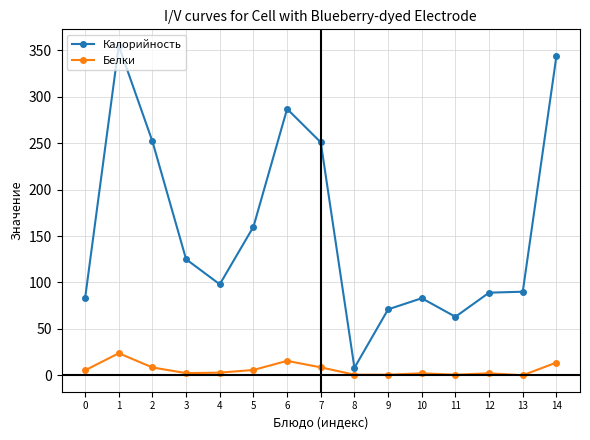

Is the value of Калорийность at 3 greater than the value of Белки at 4?

Yes